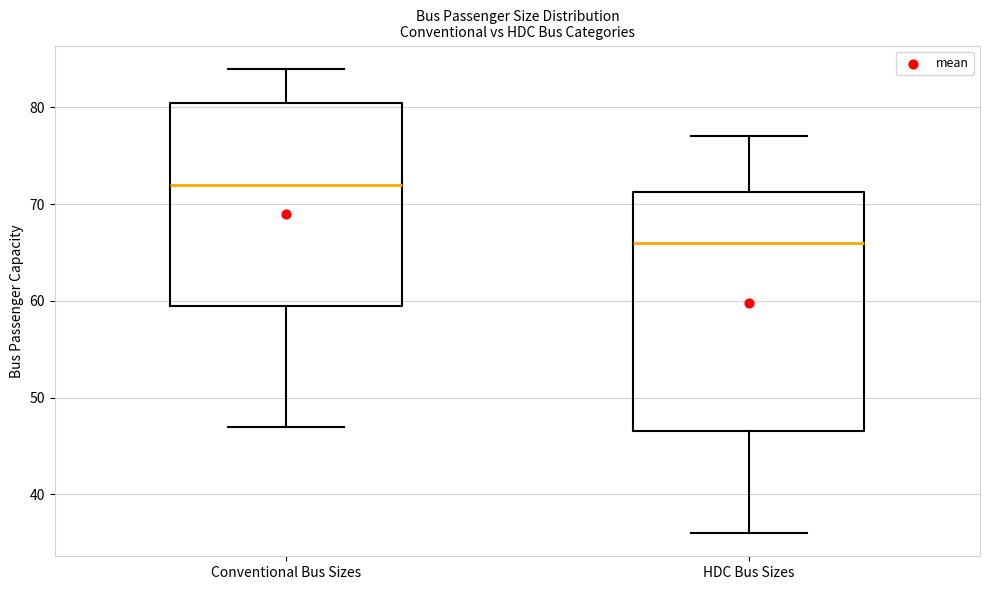

Where is the lower edge of the box for HDC Bus Sizes on the y-axis? The values are not printed on the chart, so give them approximately, as read against the axis.

47